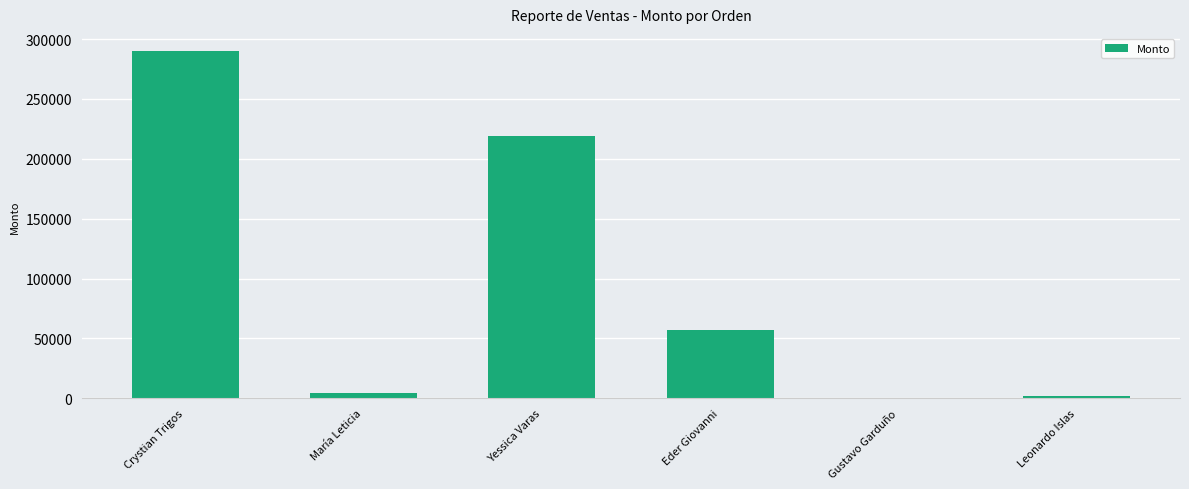

What is the sum of all values?

572717